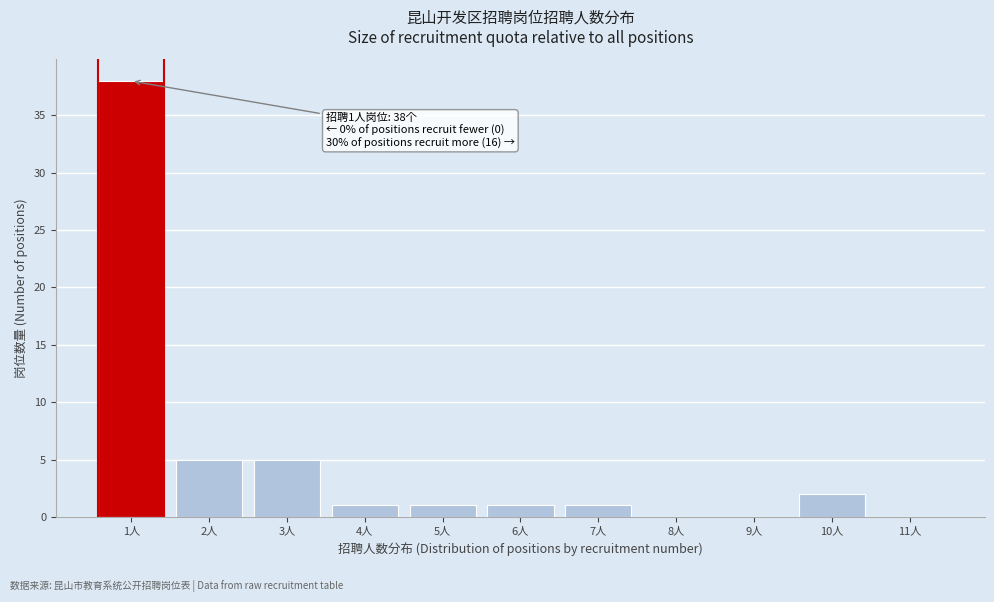

Reading left to right, list all the values displayed in this chart.

1人=38	2人=5	3人=5	4人=1	5人=1	6人=1	7人=1	8人=0	9人=0	10人=2	11人=0